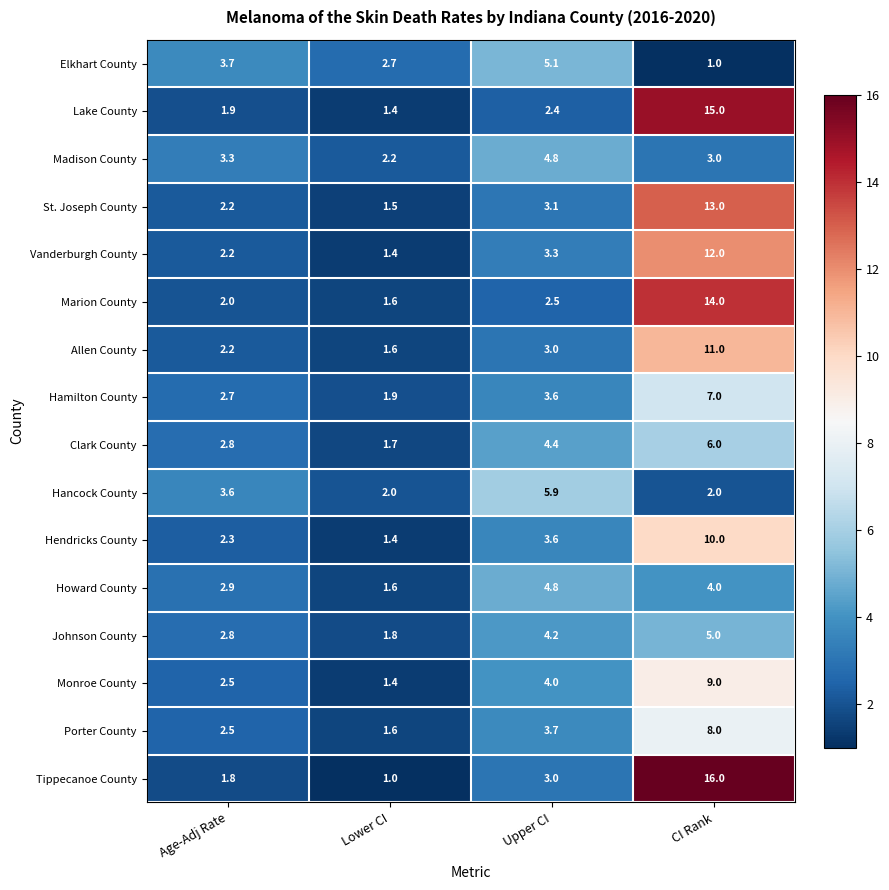

What is the sum of the Howard County values at CI Rank and Age-Adj Rate?

6.9